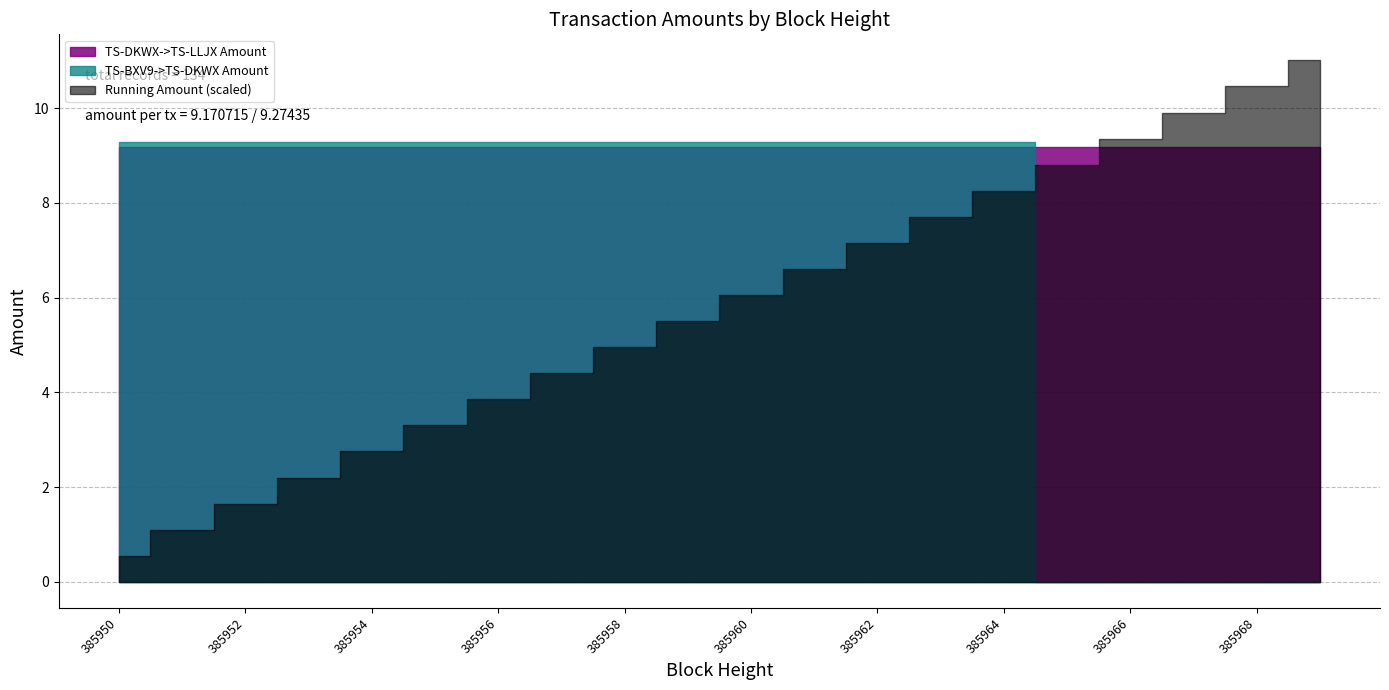

What is the value of the TS-BXV9->TS-DKWX Amount point at the 10th from the left?

9.3